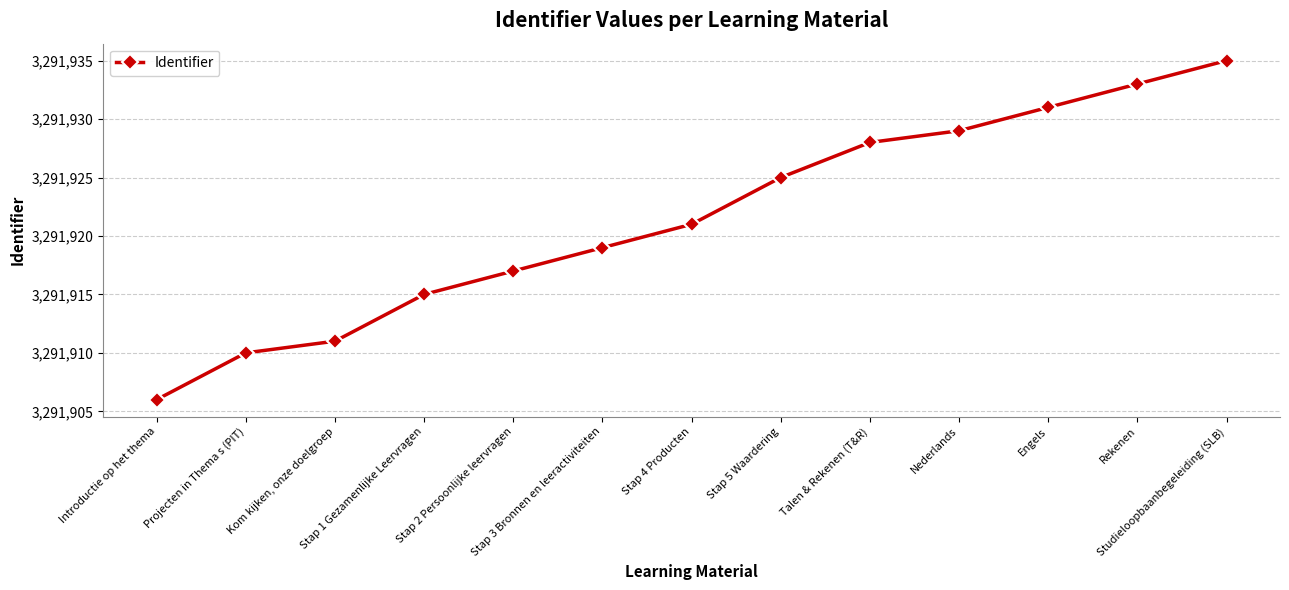

Rank the categories by value from highest to lowest.

Studieloopbaanbegeleiding (SLB), Rekenen, Engels, Nederlands, Talen & Rekenen (T&R), Stap 5 Waardering, Stap 4 Producten, Stap 3 Bronnen en leeractiviteiten, Stap 2 Persoonlijke leervragen, Stap 1 Gezamenlijke Leervragen, Kom kijken, onze doelgroep, Projecten in Thema s (PIT), Introductie op het thema